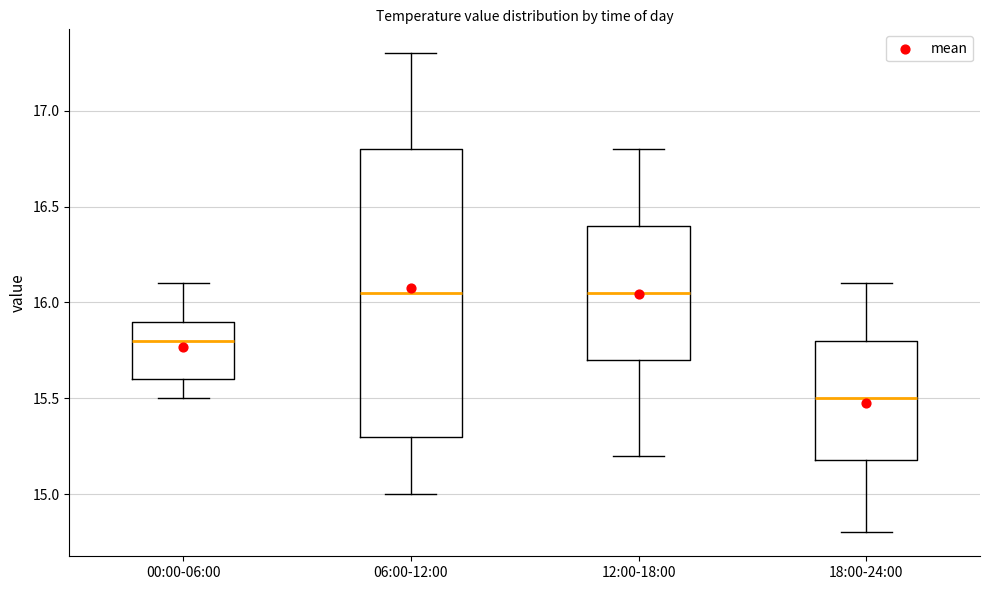

Which box has the lowest median line?

18:00-24:00